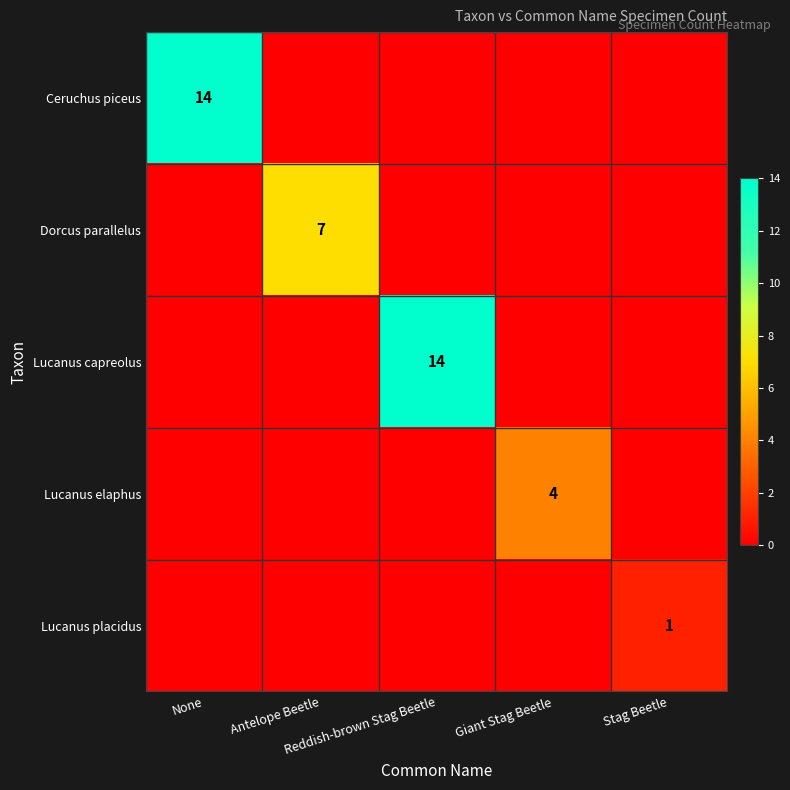

Is it true that Lucanus placidus equals 0 at Reddish-brown Stag Beetle?

True